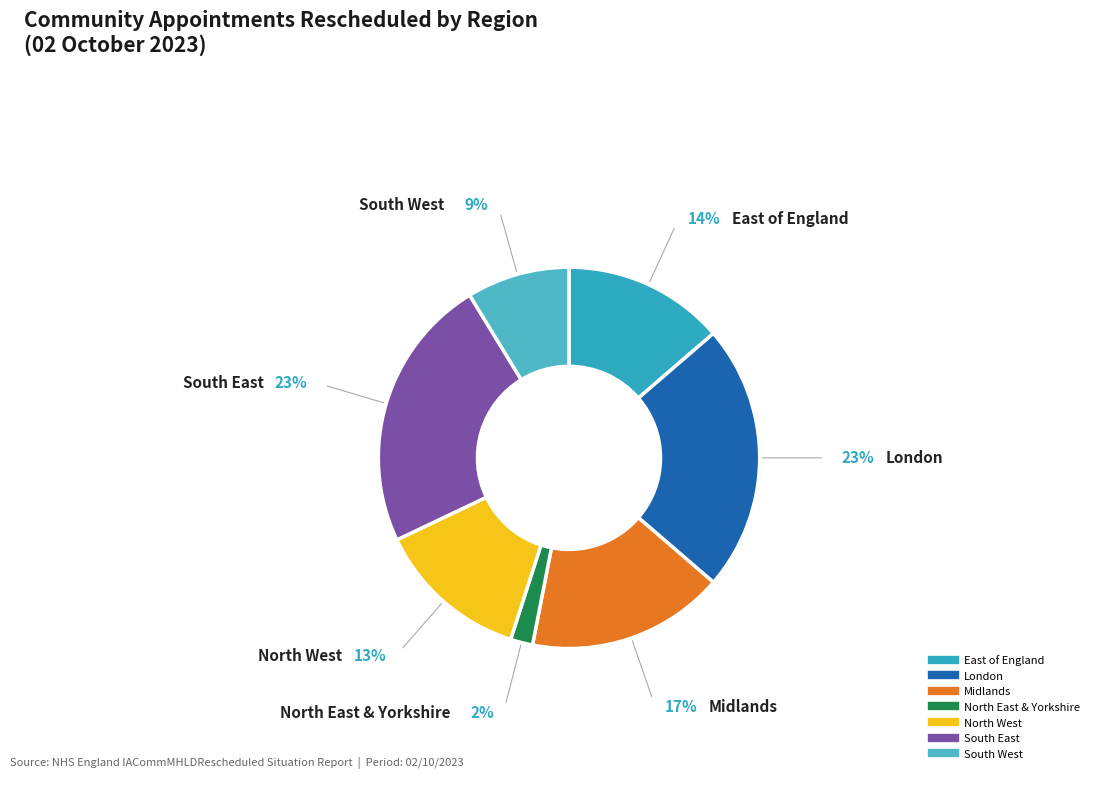

Approximately how many times larger is the value at South East compared to North West?

1.8